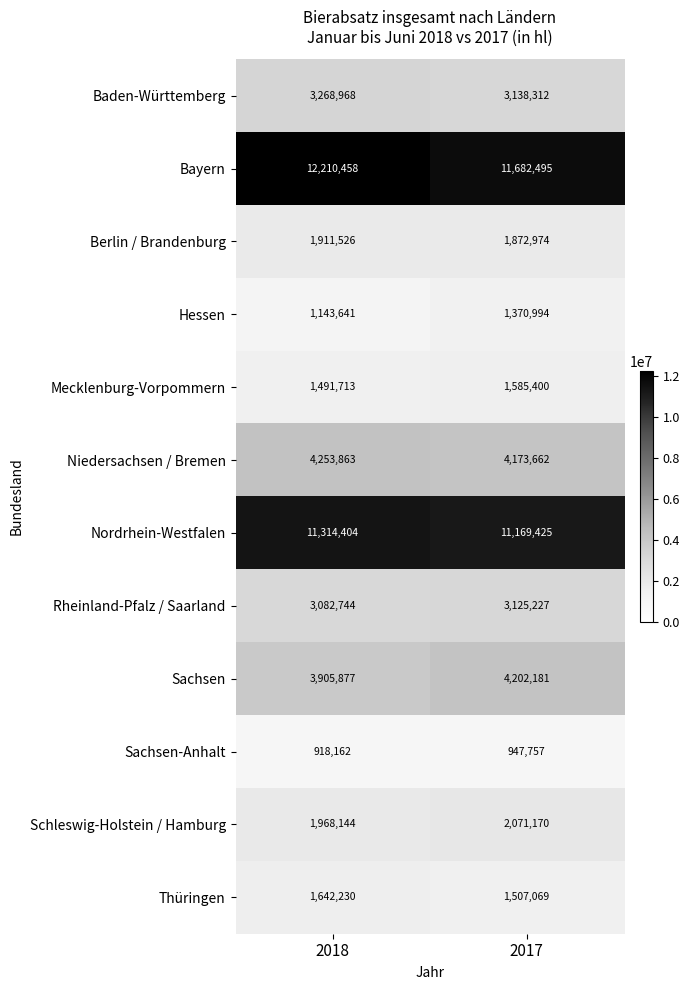

What is the approximate value of Mecklenburg-Vorpommern at 2018, to the nearest 100?

1491700